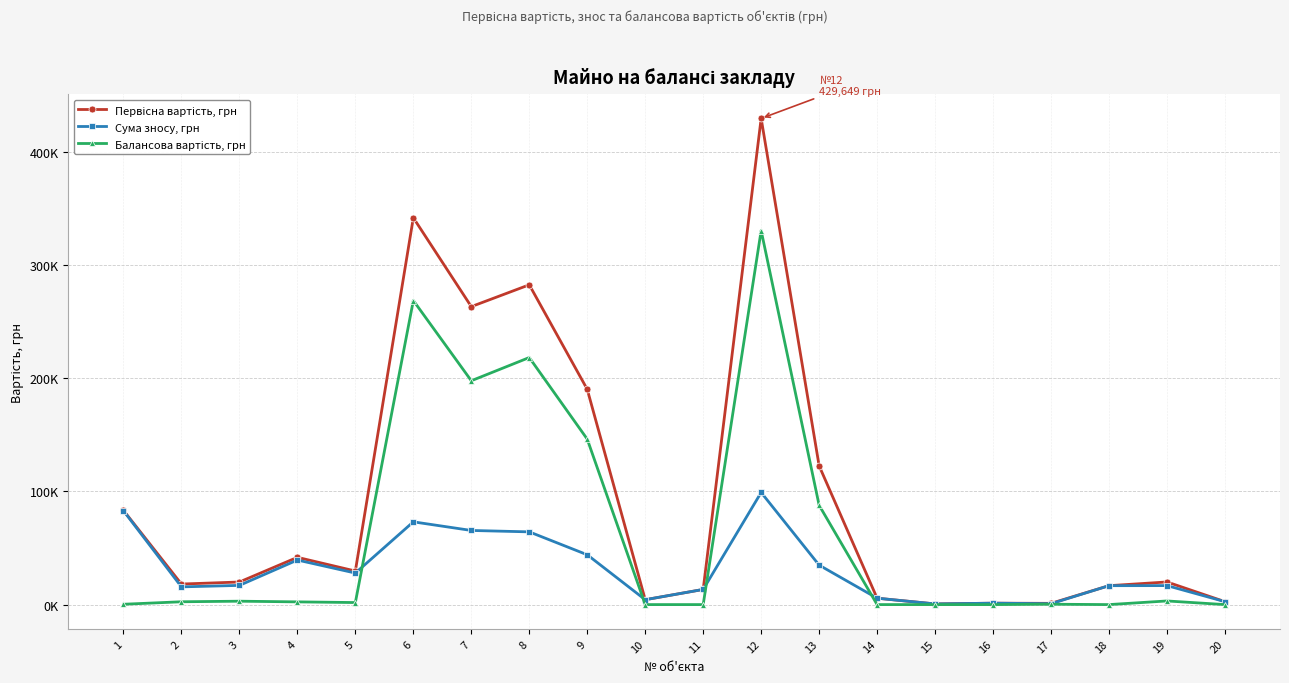

Is this an area chart (filled region under the line)?

No